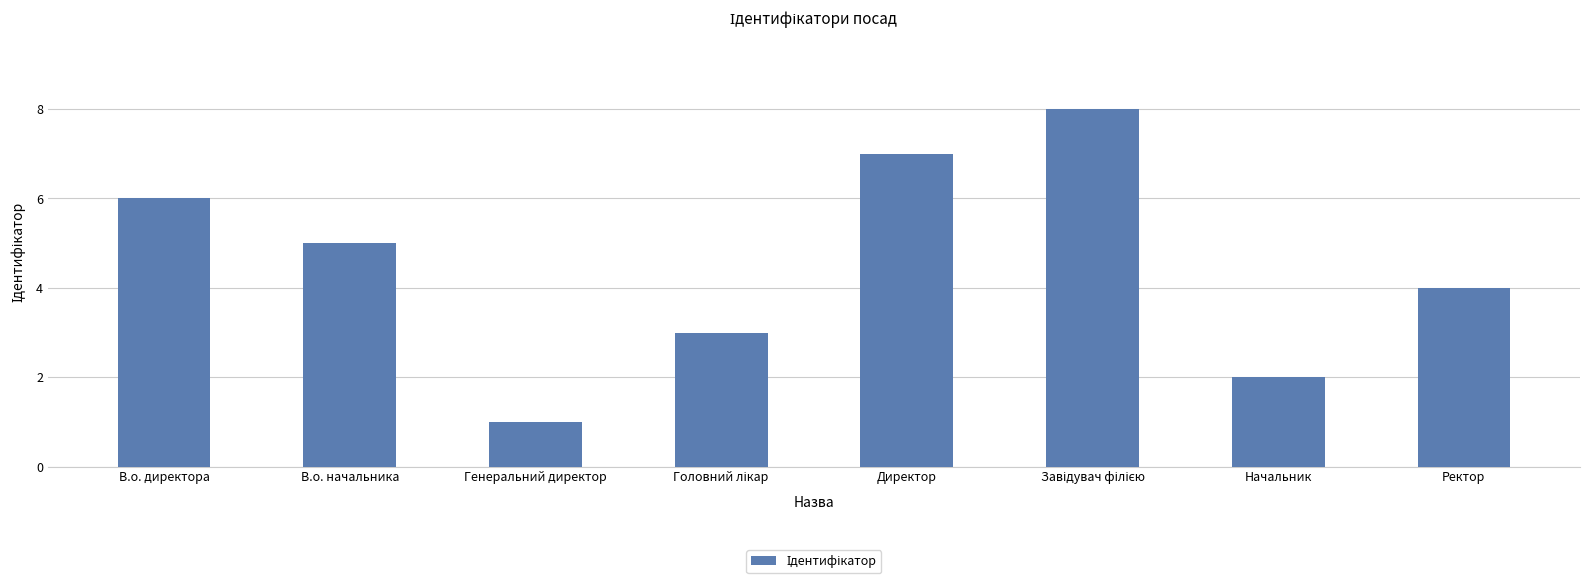

How many values are below 5?

4